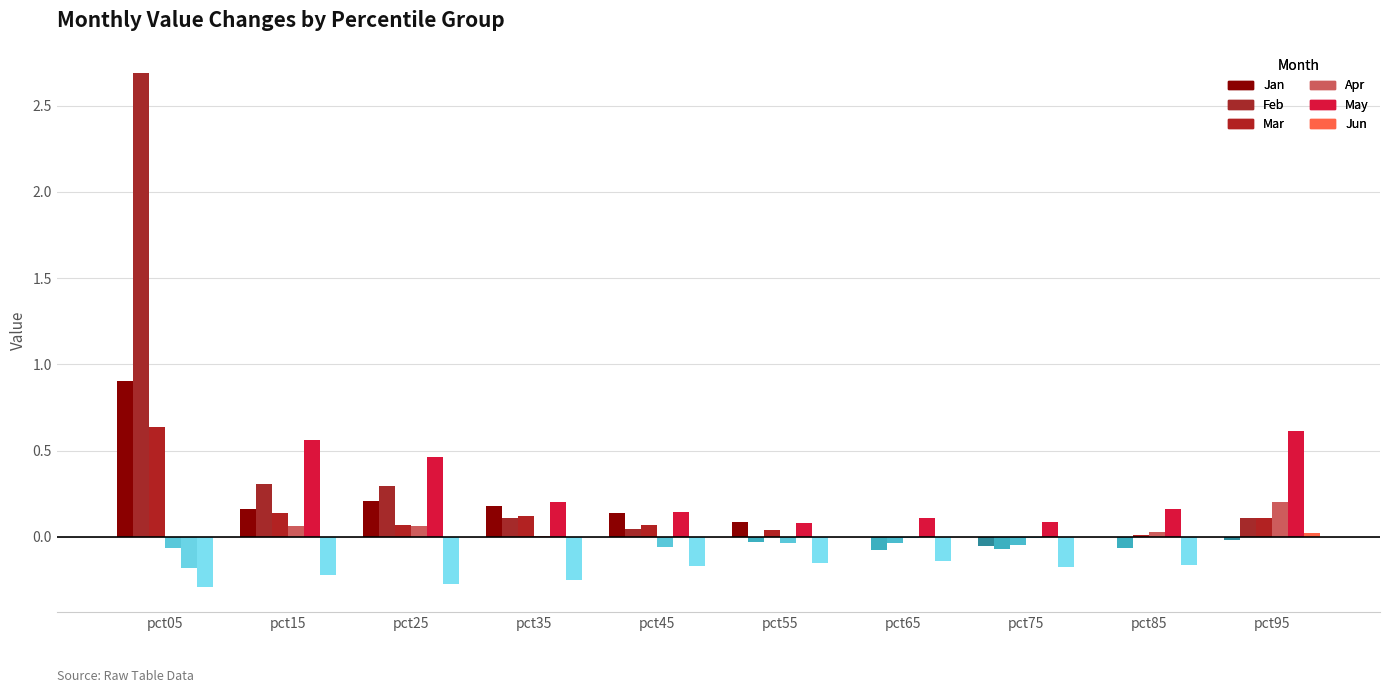

What is the sum of all May values?

2.2